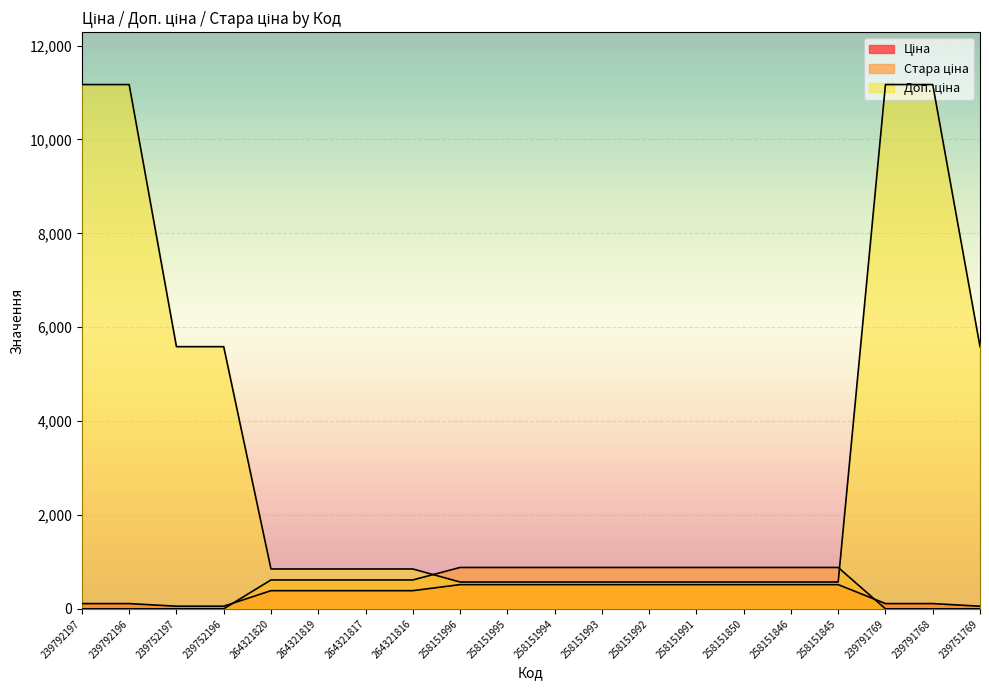

Reading right to left, extract all data points from this chart.

Ціна: 239751769=55.9	239791768=111.7	239791769=111.7	258151845=515.8	258151846=515.8	258151850=515.8	258151991=515.8	258151992=515.8	258151993=515.8	258151994=515.8	258151995=515.8	258151996=515.8	264321816=386.9	264321817=386.9	264321819=386.9	264321820=386.9	239752196=55.9	239752197=55.9	239792196=111.7	239792197=111.7
Стара ціна: 239751769=0.0	239791768=0.0	239791769=0.0	258151845=881.1	258151846=881.1	258151850=881.1	258151991=881.1	258151992=881.1	258151993=881.1	258151994=881.1	258151995=881.1	258151996=881.1	264321816=615.1	264321817=615.1	264321819=615.1	264321820=615.1	239752196=0.0	239752197=0.0	239792196=0.0	239792197=0.0
Доп. ціна: 239751769=5585.0	239791768=11169.0	239791769=11169.0	258151845=571.0	258151846=571.0	258151850=571.0	258151991=571.0	258151992=571.0	258151993=571.0	258151994=571.0	258151995=571.0	258151996=571.0	264321816=849.0	264321817=849.0	264321819=849.0	264321820=849.0	239752196=5585.0	239752197=5585.0	239792196=11169.0	239792197=11169.0